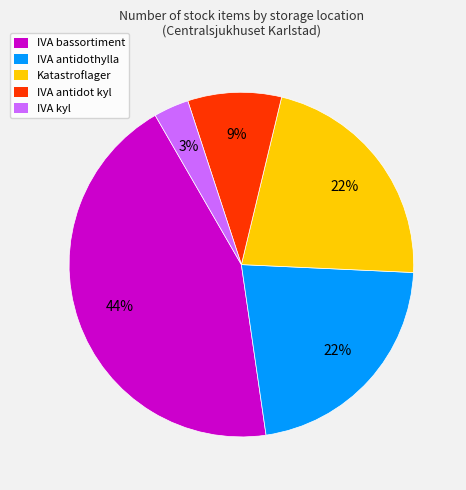

What percentage is the IVA bassortiment slice, to the nearest percent?

44%